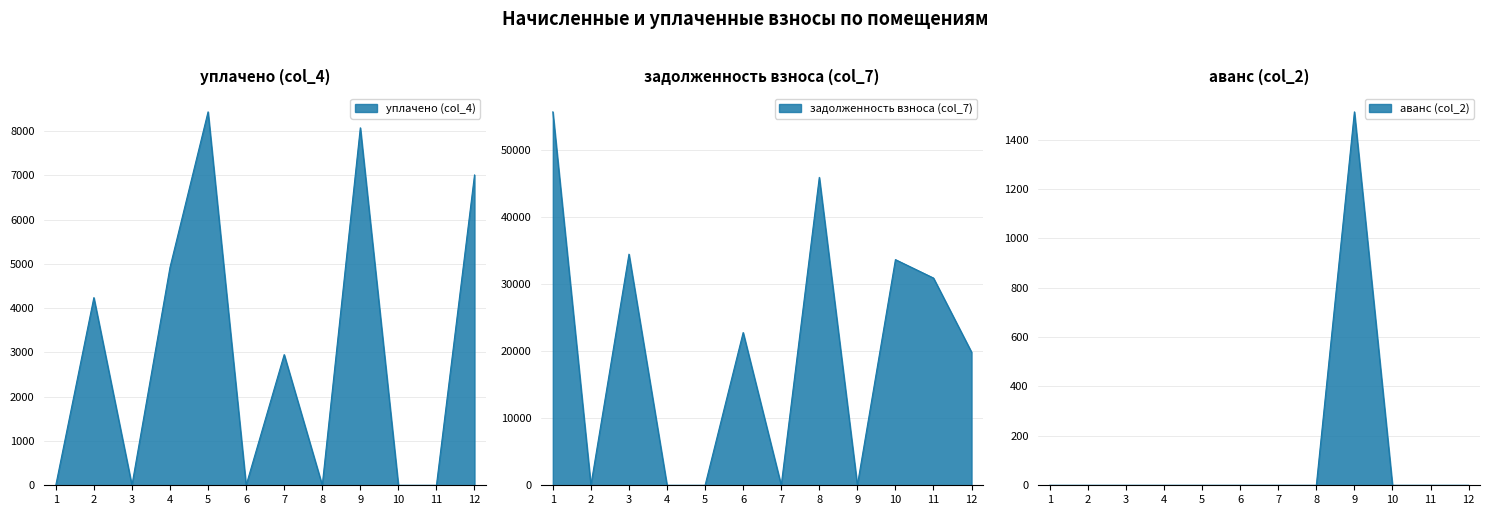

The аванс (col_2) series shows 595.6 at 10. True or false?

False